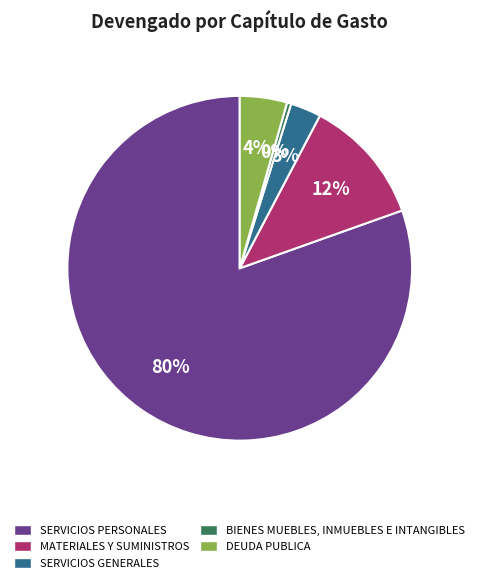

The SERVICIOS GENERALES slice represents 3% of the pie. True or false?

True